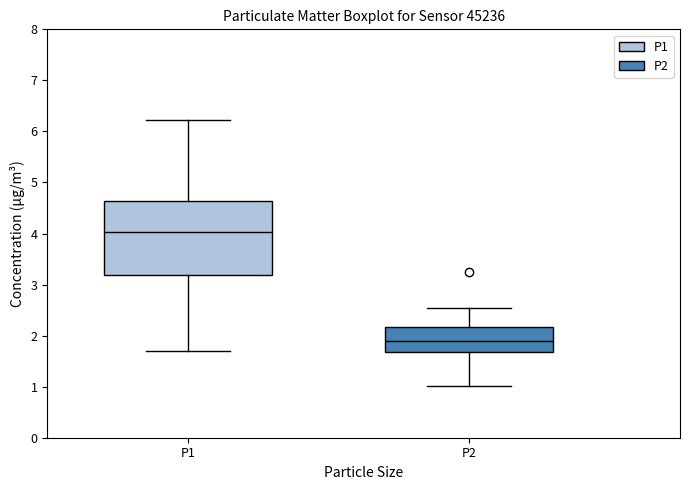

Reading left to right, read every box against the y-axis: the position of its median line, the range the box covers, and the ends of its whiskers. The values are not printed on the chart, so give them approximately, as read against the axis.

P1: median 4.0, box 3.2 to 4.6, whiskers 1.7 to 6.2
P2: median 1.9, box 1.7 to 2.2, whiskers 1.0 to 2.6